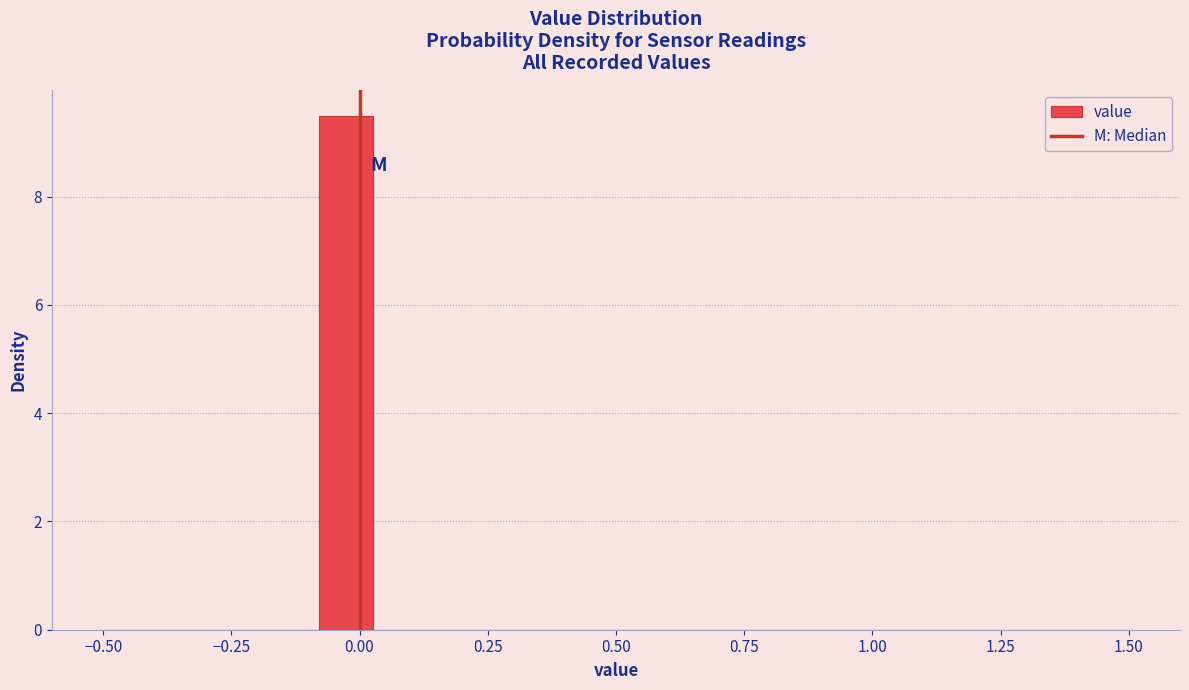

Read against the x-axis, roughly where is the centre of the tallest bar?

-0.05